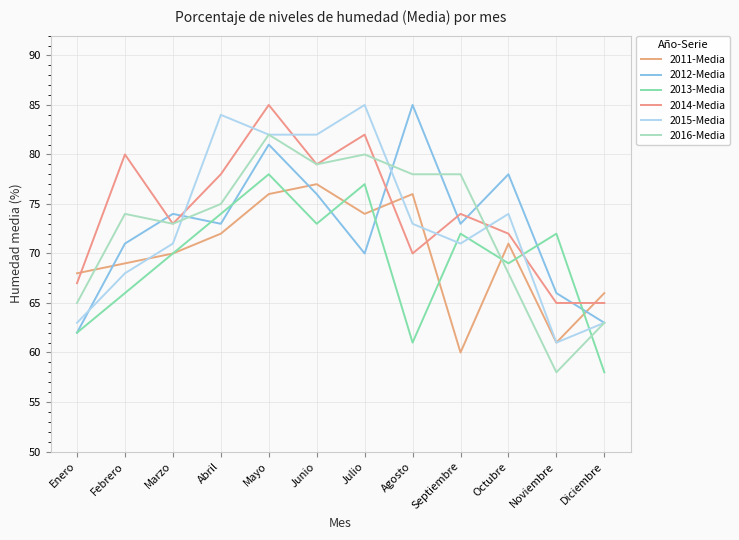

At which label does 2012-Media first exceed 73?

Marzo